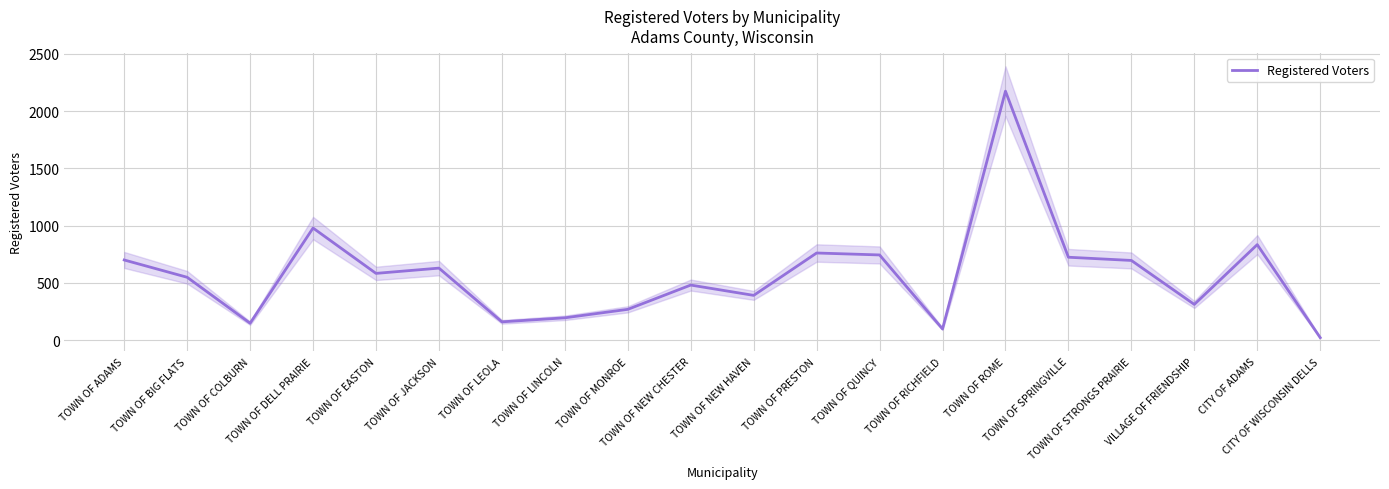

What is the label of the 7th point from the left?

TOWN OF LEOLA